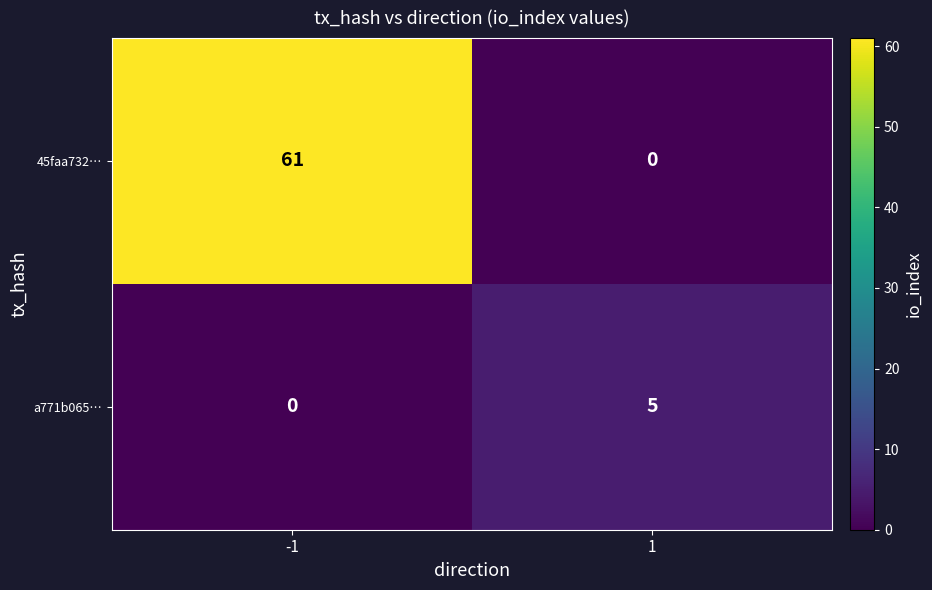

Reading left to right, extract all data points from this chart.

45faa732…: -1=61	1=0
a771b065…: -1=0	1=5